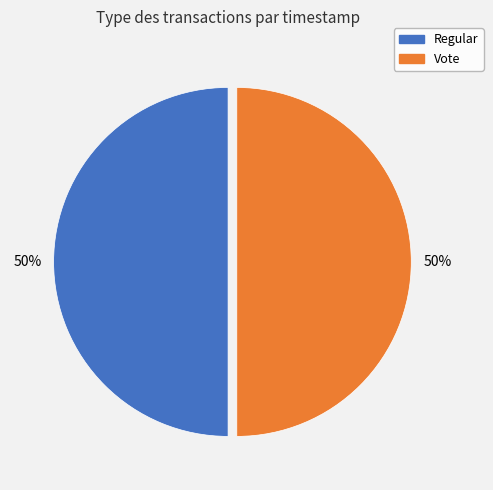

The Regular slice represents 50% of the pie. True or false?

True